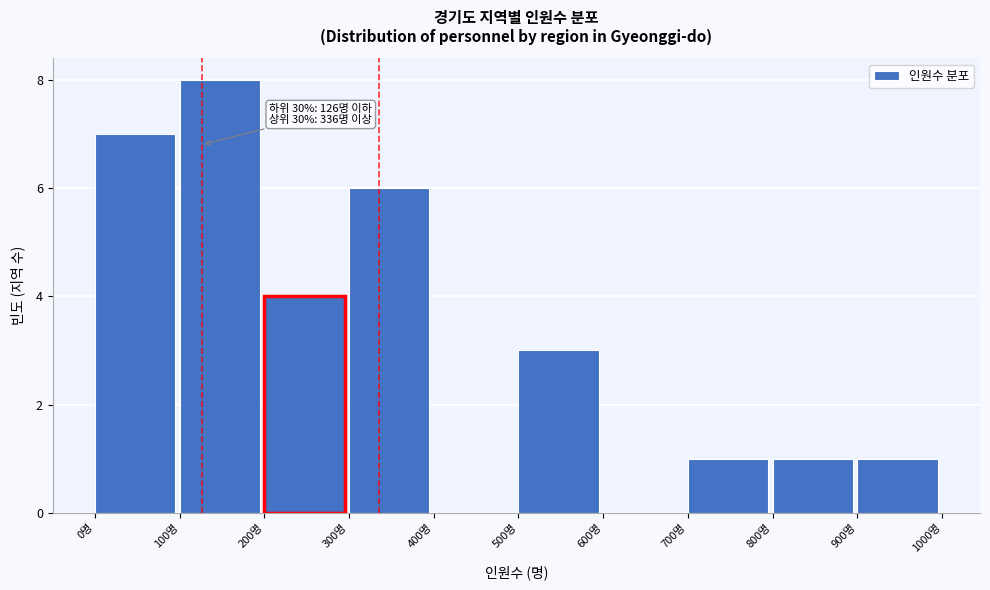

Over which range of the x-axis is the bar tallest?

100 to 200